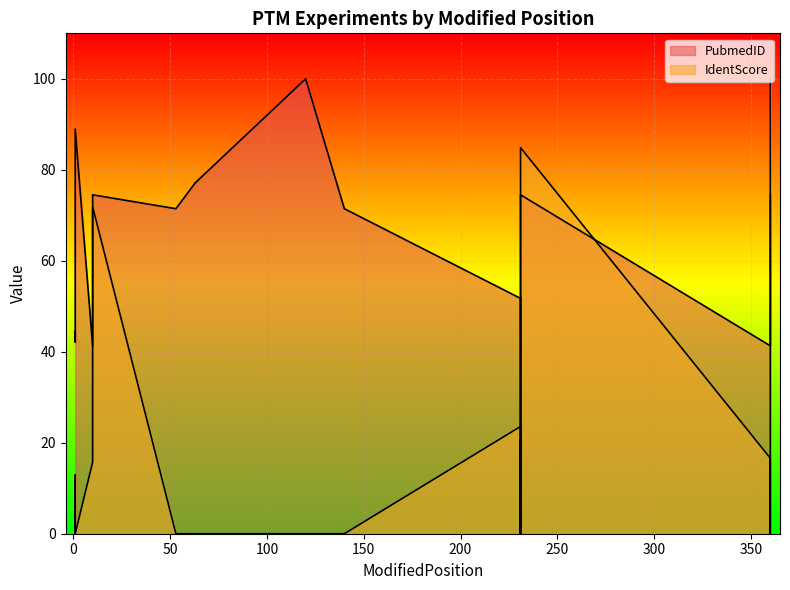

True or false: PubmedID has a value of 31.3 at 231.

True